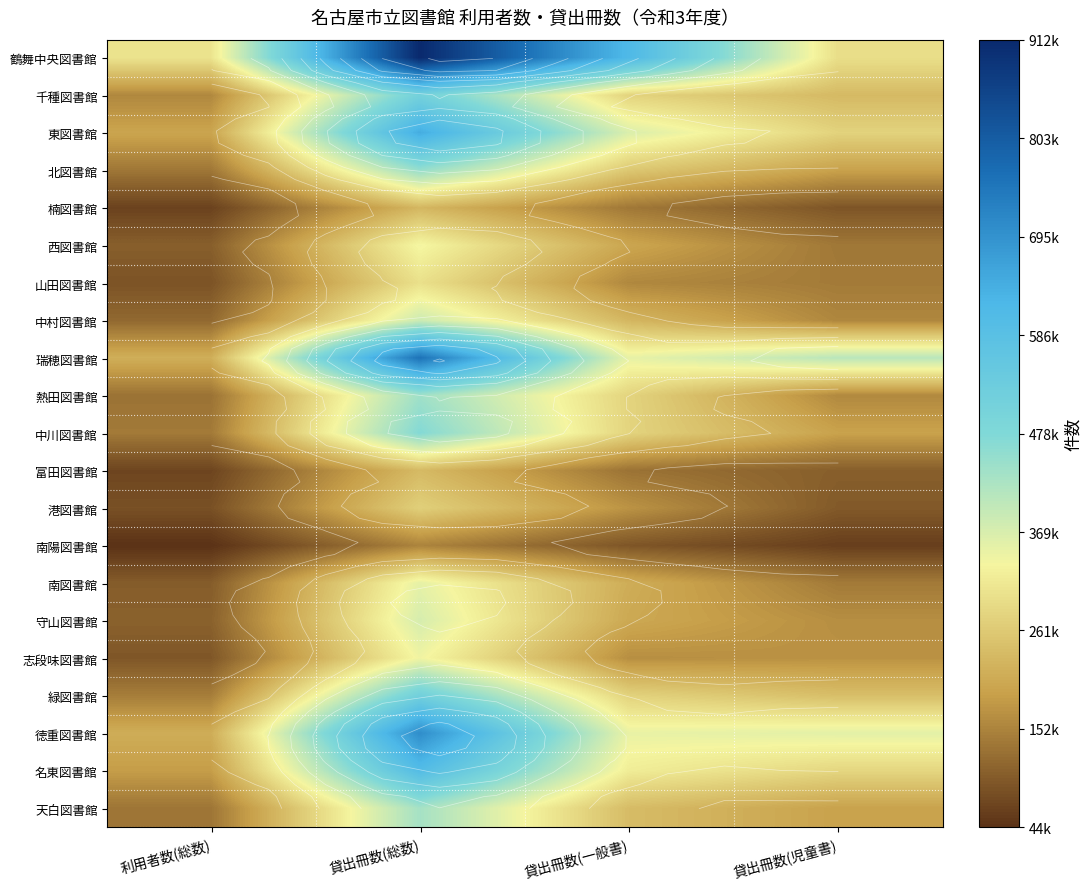

How many data points in 天白図書館 are less than 237700?

2